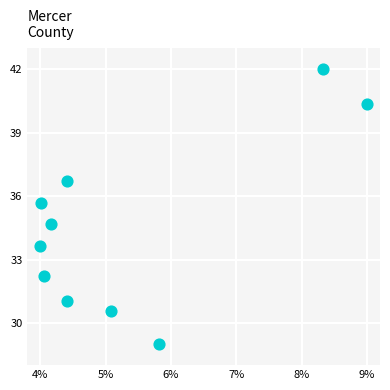

What Y value in the scatter plot is closest to 35?

34.7